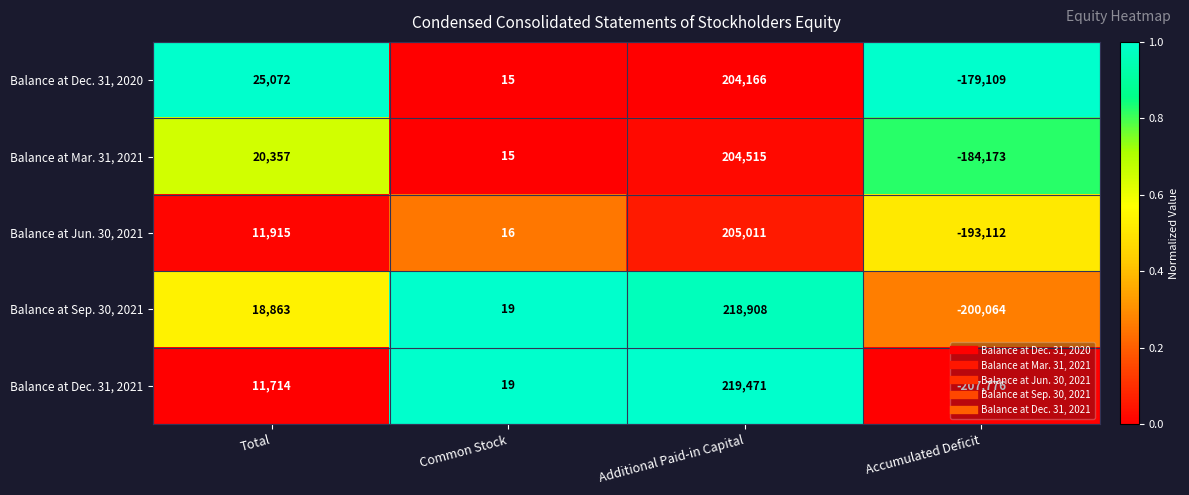

List the labels in order of Balance at Jun. 30, 2021 value, smallest first.

Accumulated Deficit, Common Stock, Total, Additional Paid-in Capital